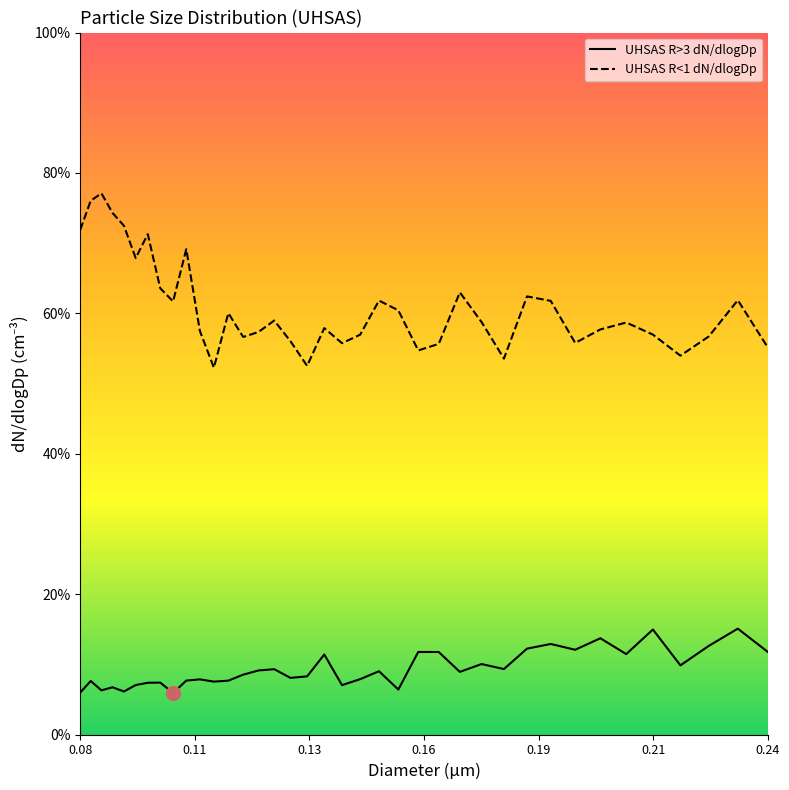

Does the chart have visible grid lines?

No